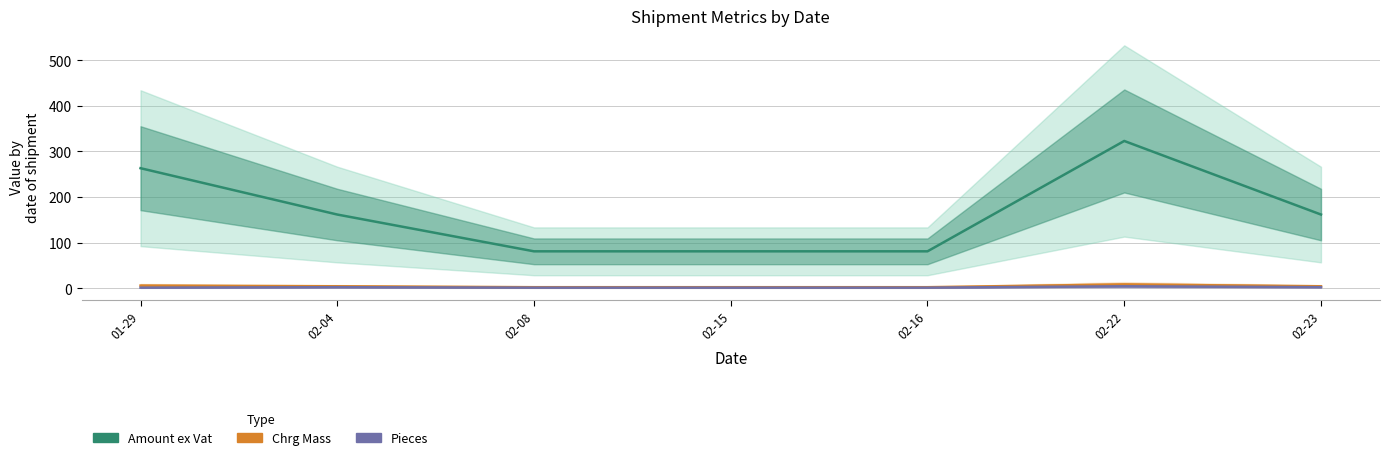

True or false: Pieces has a value of 0.9 at 02-04.

False